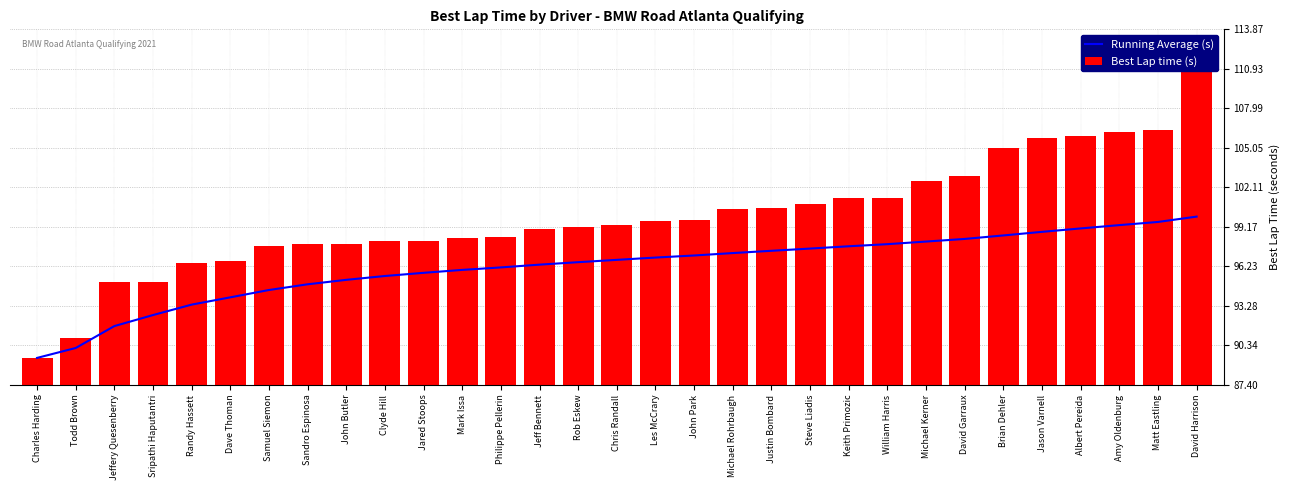

How many groups of bars are there?

31